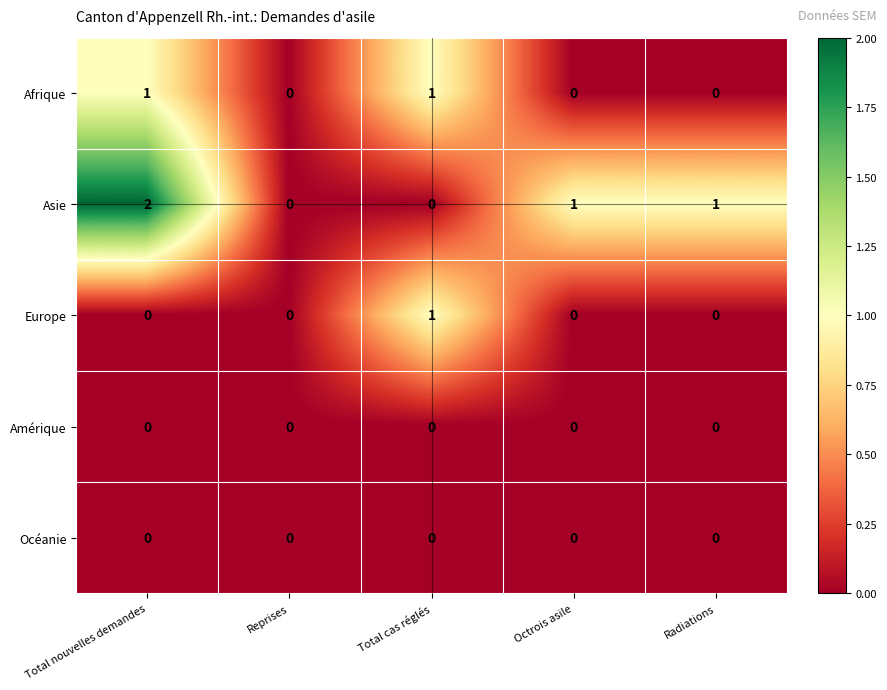

Which series changed the most between Total nouvelles demandes and Reprises?

Asie